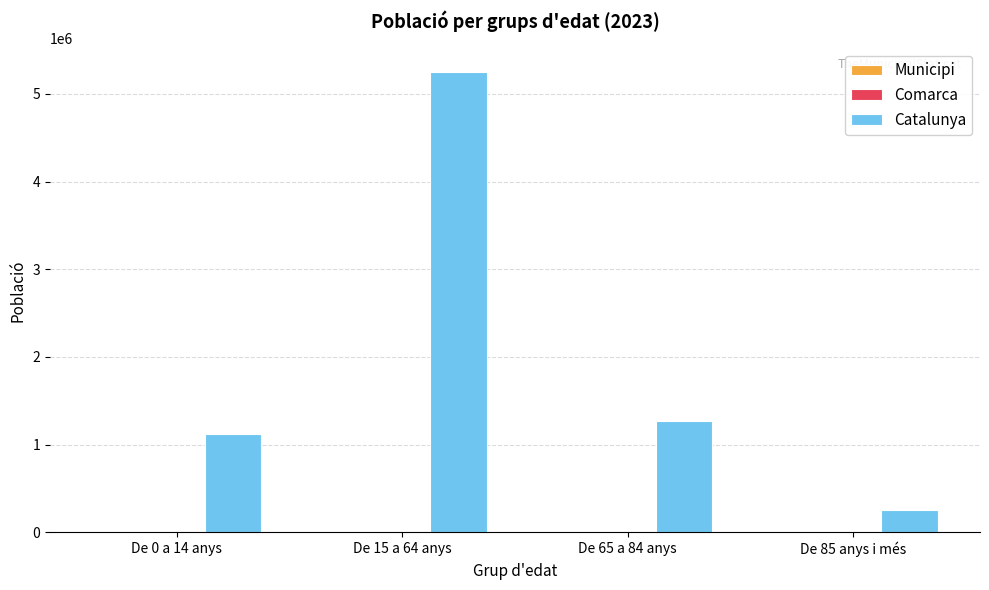

At which category does the chart reach its peak across all series?

De 15 a 64 anys